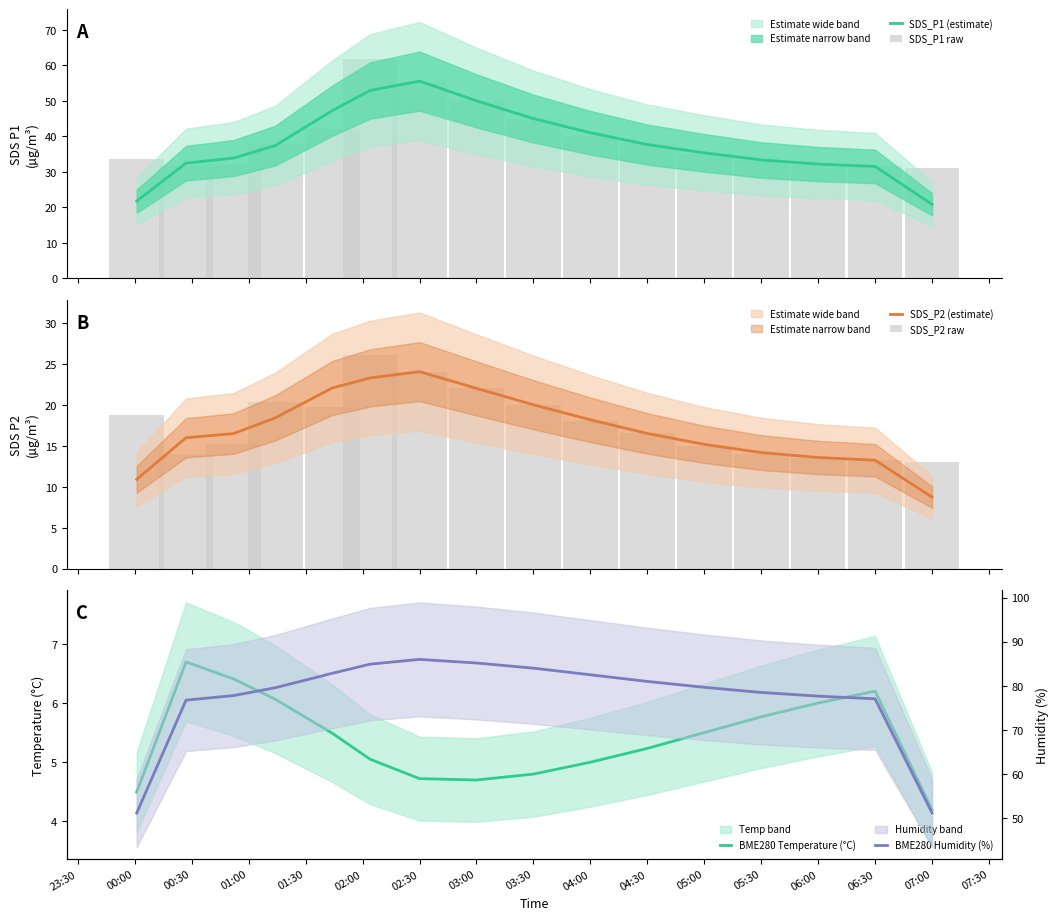

Is the value of SDS_P2 (estimate) at 06:30 greater than the value of SDS_P2 raw at 01:00?

No